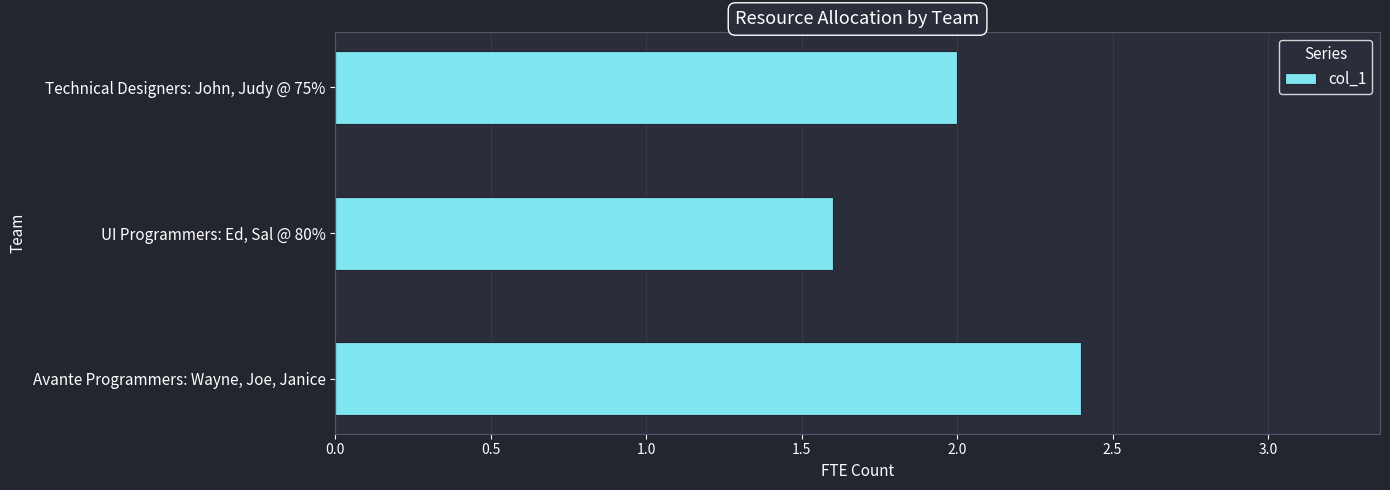

Between Technical Designers: John, Judy @ 75% and Avante Programmers: Wayne, Joe, Janice, which is larger?

Avante Programmers: Wayne, Joe, Janice